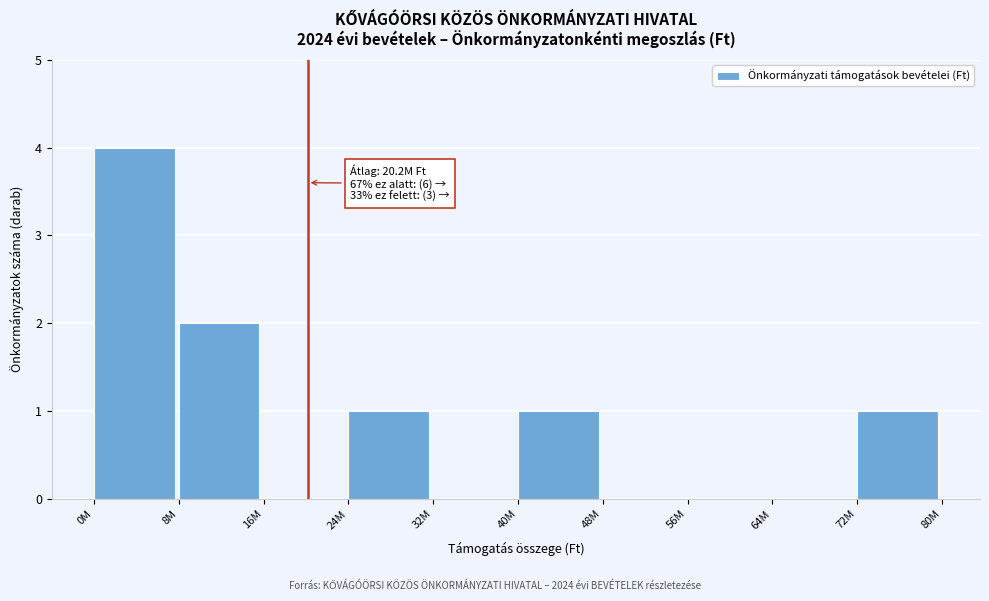

Reading left to right, extract all data points from this chart.

0M=4	8M=2	16M=0	24M=1	32M=0	40M=1	48M=0	56M=0	64M=0	72M=1